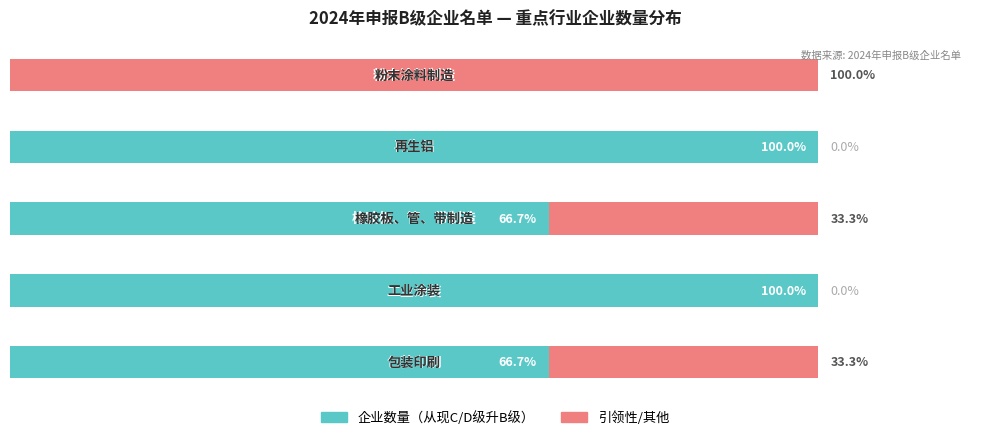

Is it true that 企业数量（从现C/D级升B级） equals -56.3 at 4?

False